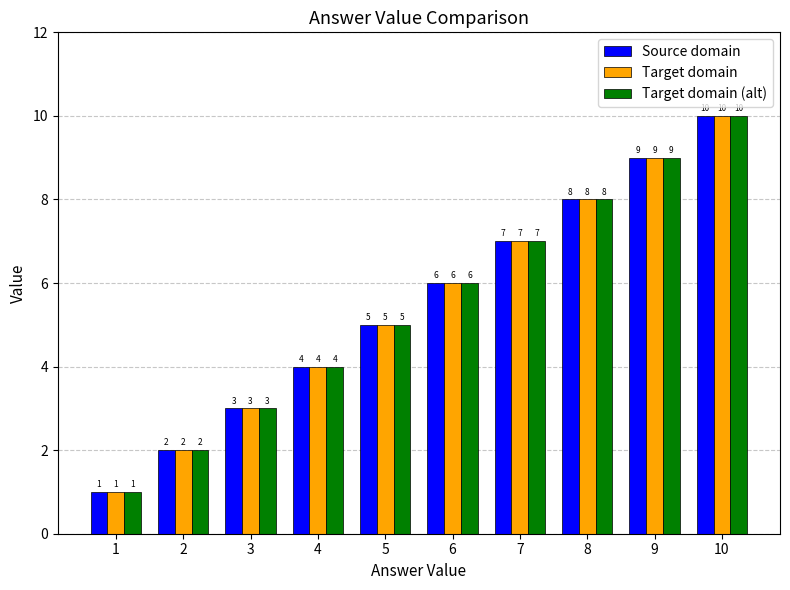

What is the value of the Source domain bar at the 10th from the left?

10